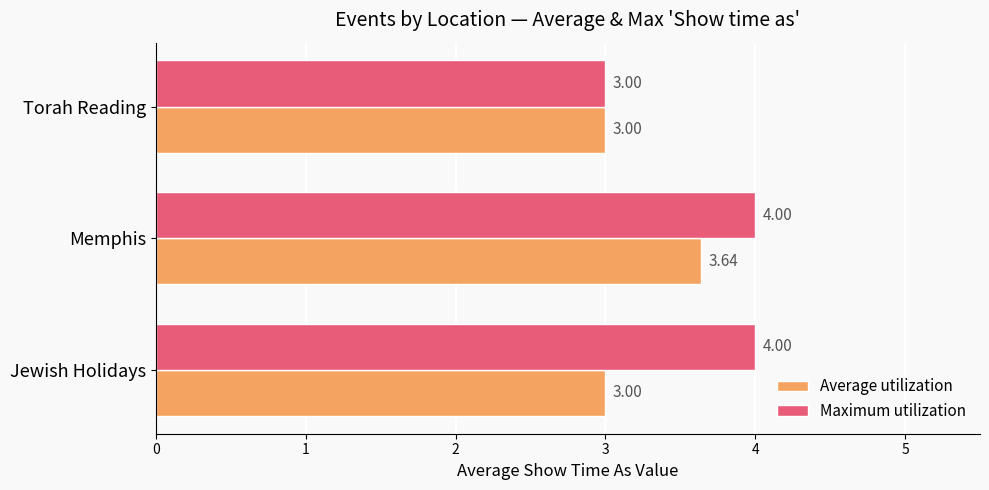

What is the sum of all Average utilization values?

9.6